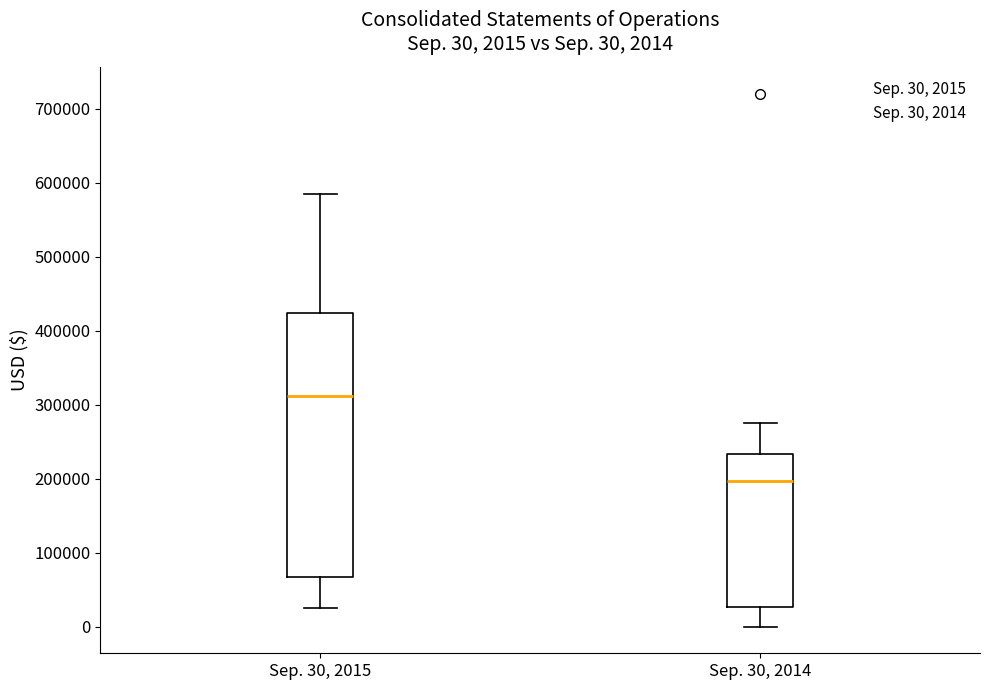

Which box is the tallest, from its lower edge to its upper edge?

Sep. 30, 2015